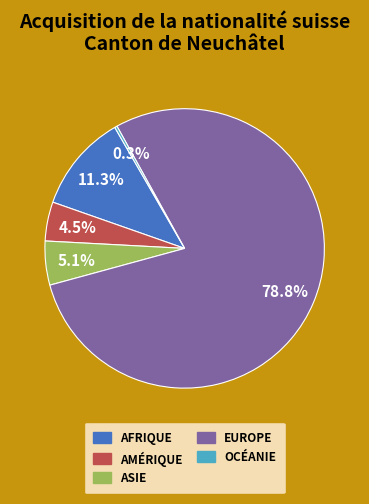

Does any single category account for the majority?

Yes